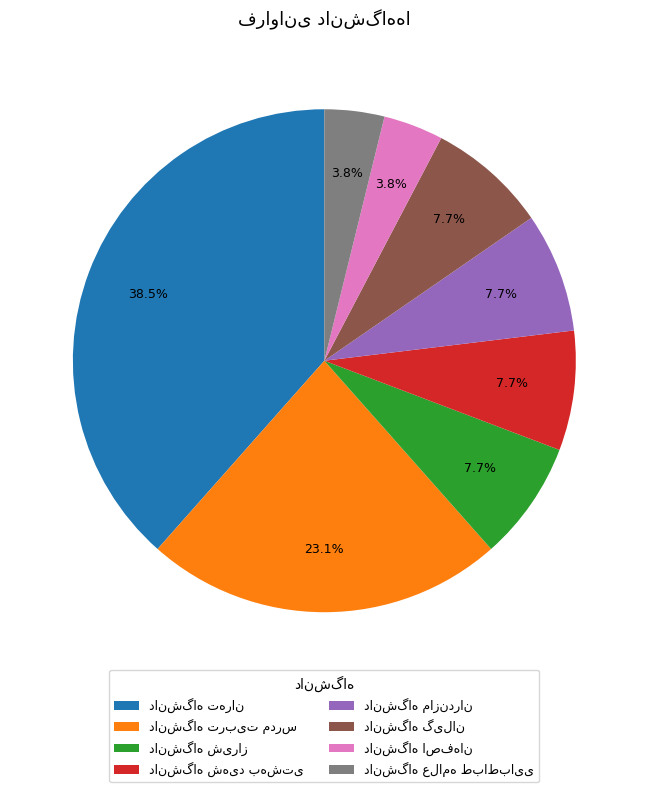

Is there a majority slice in this chart?

No